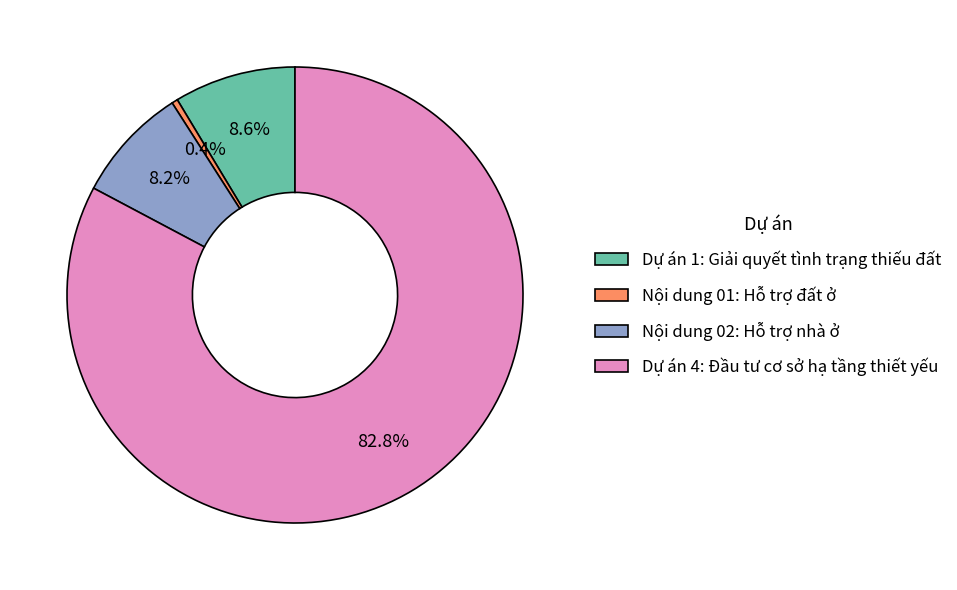

Count the number of slices in the pie.

4